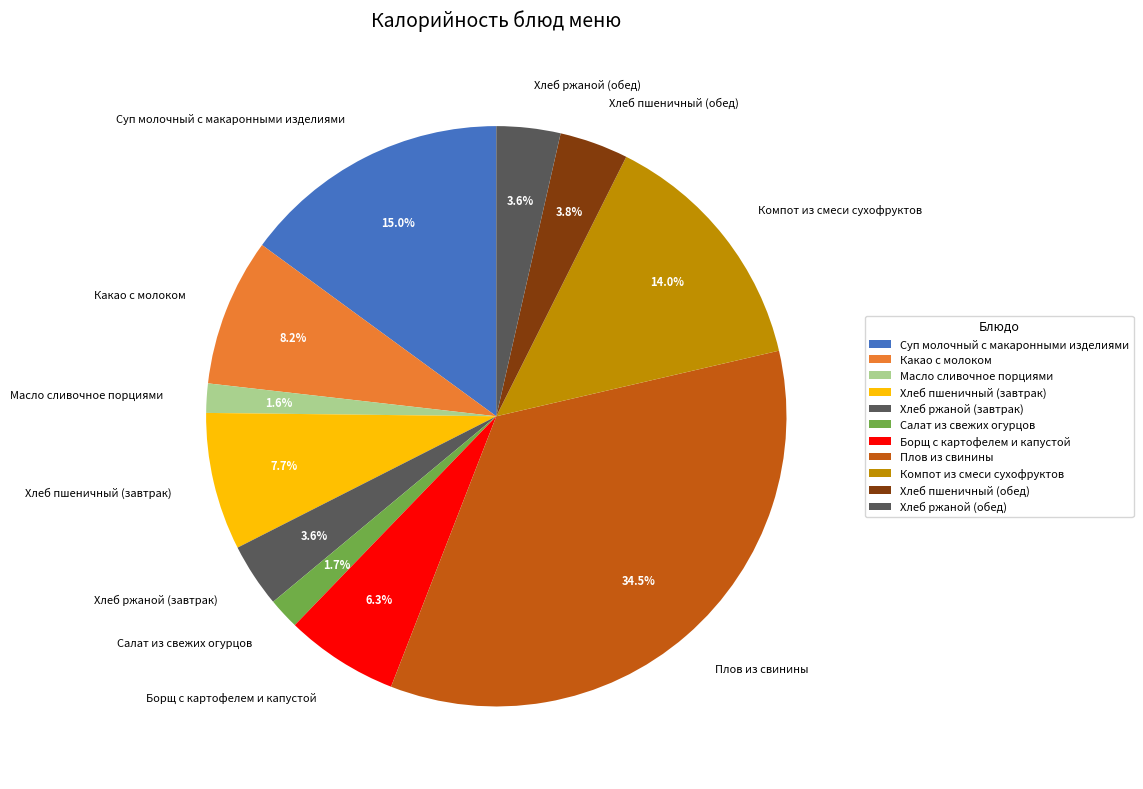

To the nearest percent, what portion does Салат из свежих огурцов represent?

2%